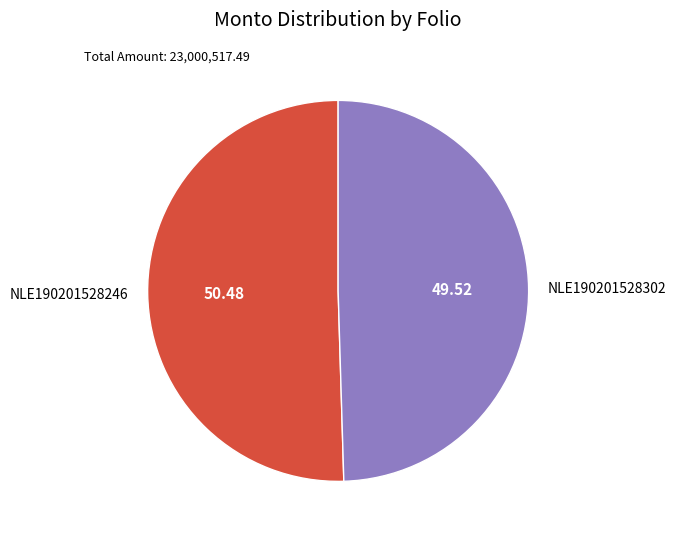

Combined, do NLE190201528246 and NLE190201528302 account for over 50%?

Yes